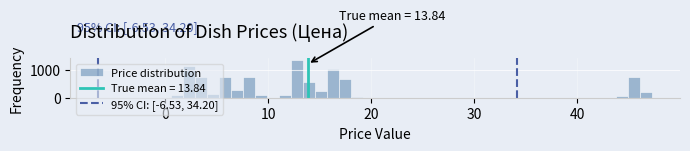

Read against the x-axis, roughly where is the centre of the tallest bar?

13